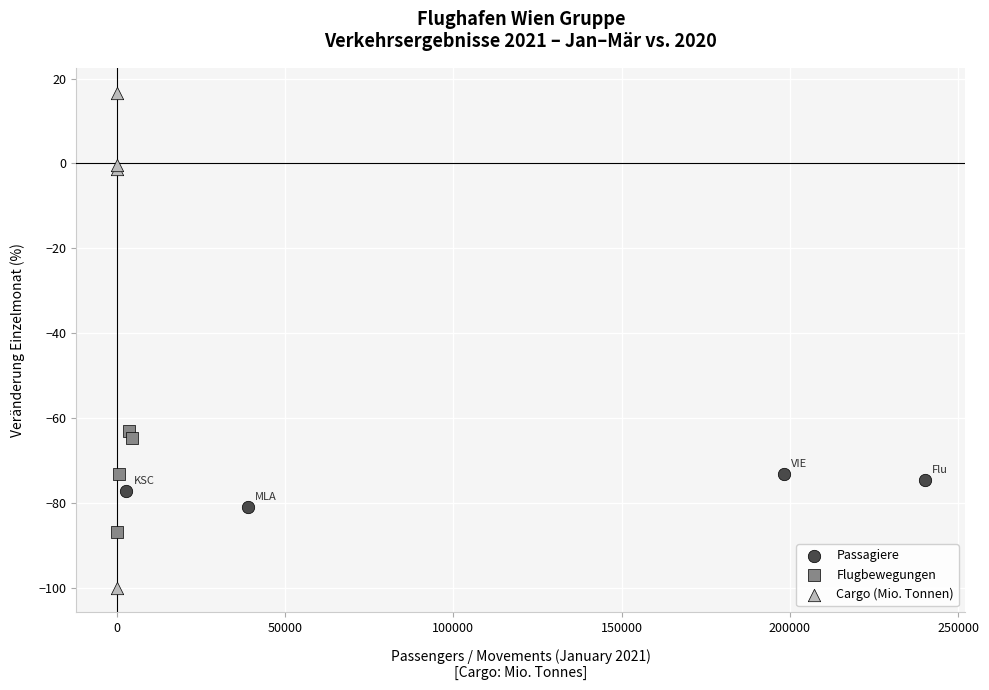

Which series contains the highest Y value?

Cargo (Mio. Tonnen)